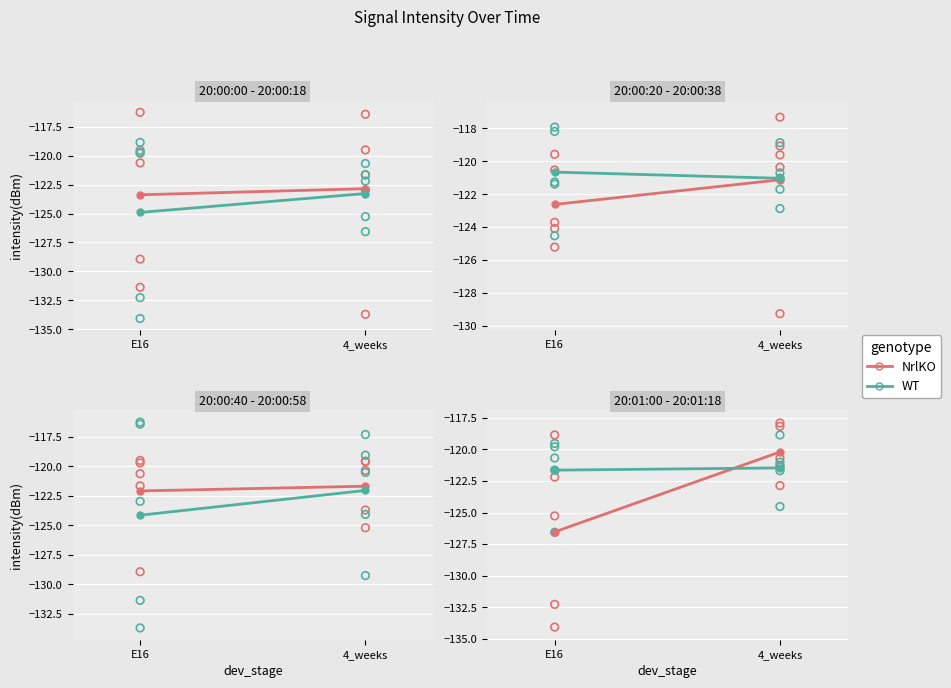

Which series reaches the maximum Y coordinate?

NrlKO